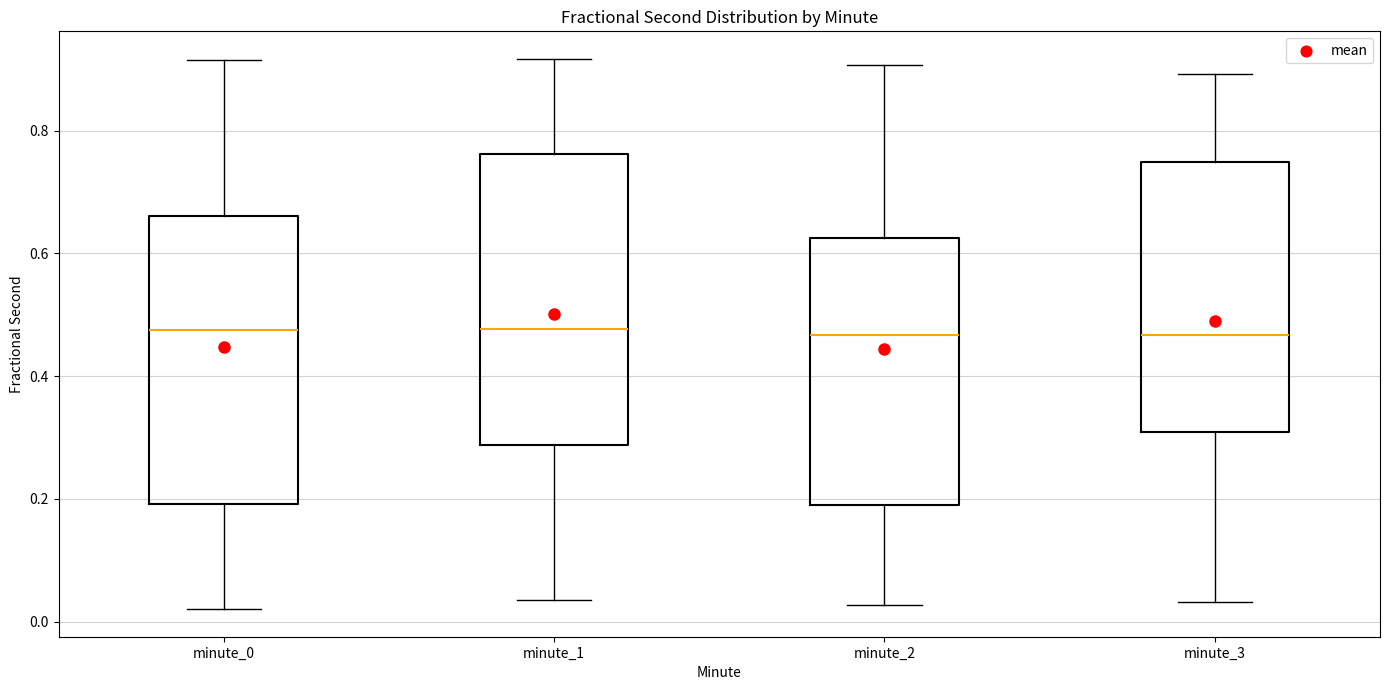

Reading left to right, read every box against the y-axis: the position of its median line, the range the box covers, and the ends of its whiskers. The values are not printed on the chart, so give them approximately, as read against the axis.

minute_0: median 0.48, box 0.20 to 0.66, whiskers 0.02 to 0.92
minute_1: median 0.48, box 0.28 to 0.76, whiskers 0.04 to 0.92
minute_2: median 0.46, box 0.20 to 0.62, whiskers 0.02 to 0.90
minute_3: median 0.46, box 0.30 to 0.74, whiskers 0.04 to 0.90